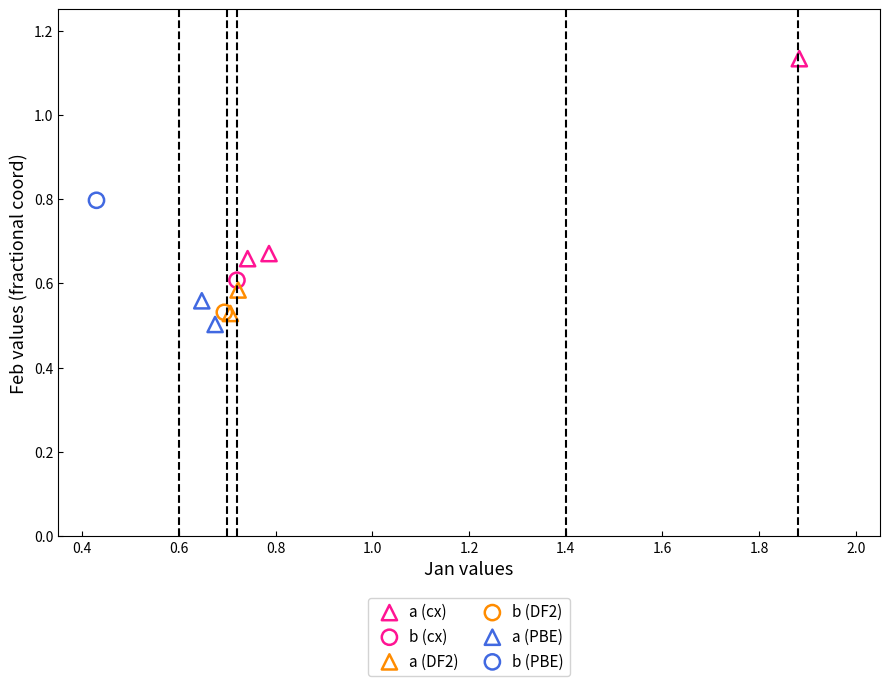

Which series reaches the minimum Y coordinate?

a (PBE)